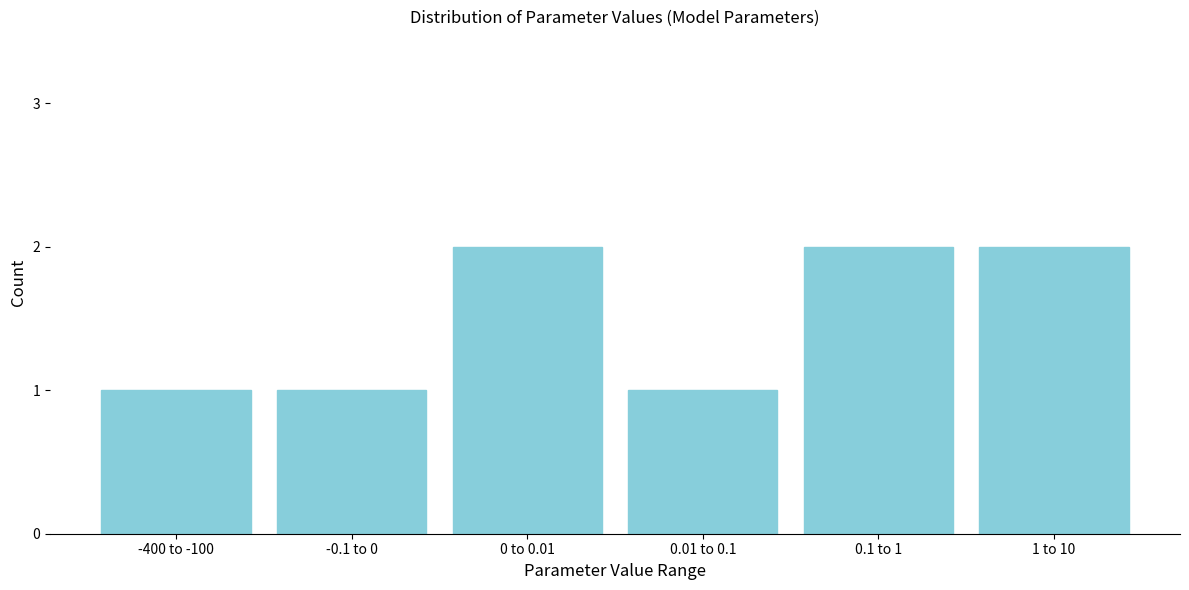

Reading right to left, what are all the values shown in this chart?

2	2	1	2	1	1